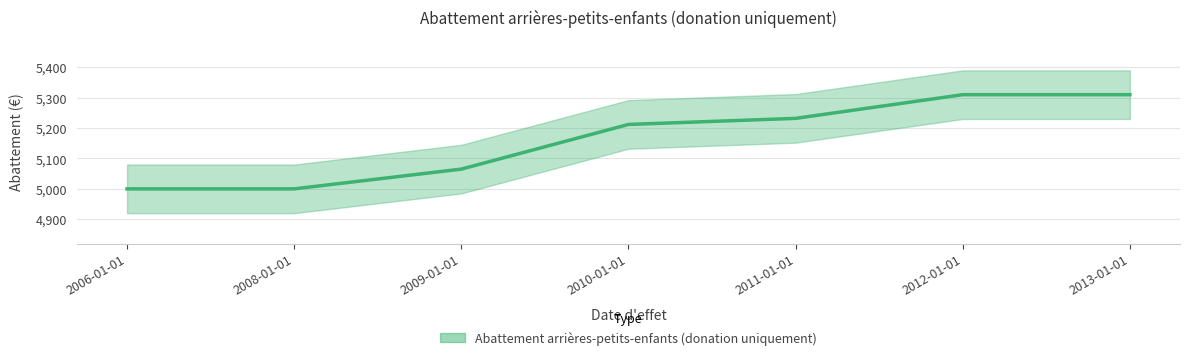

List the labels in order of value, smallest first.

2006-01-01, 2008-01-01, 2009-01-01, 2010-01-01, 2011-01-01, 2012-01-01, 2013-01-01